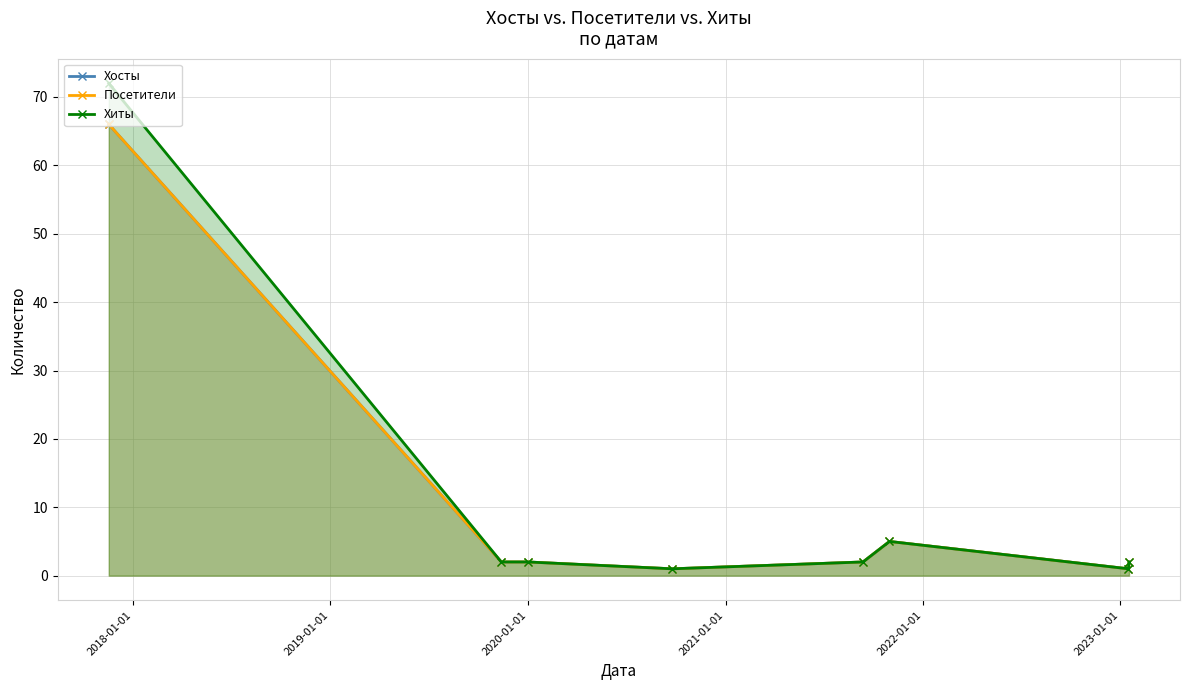

How many data points in Хиты are above 2?

2